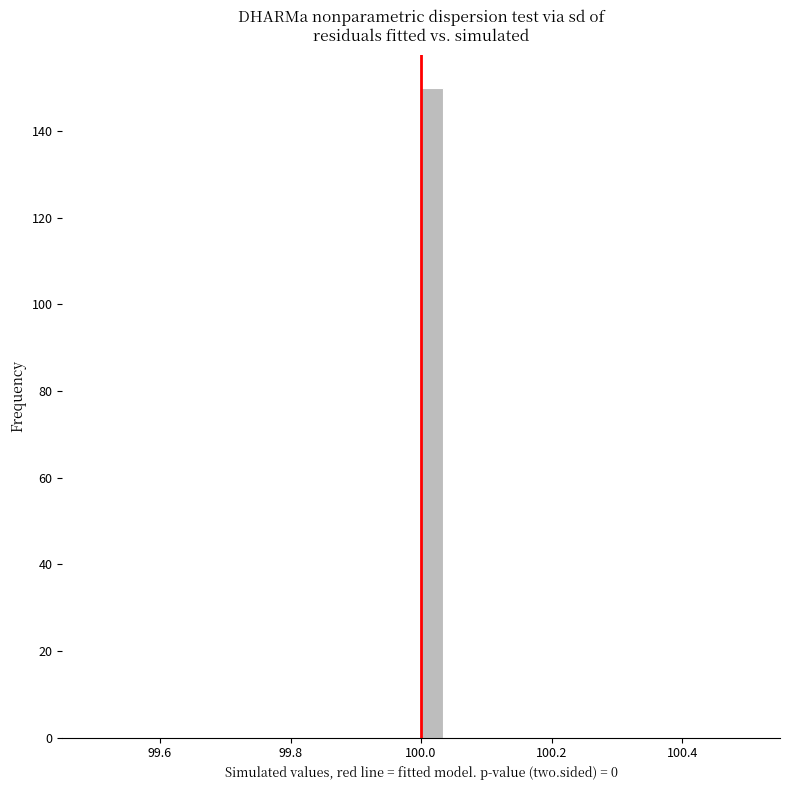

Read against the x-axis, roughly where is the centre of the tallest bar?

100.02